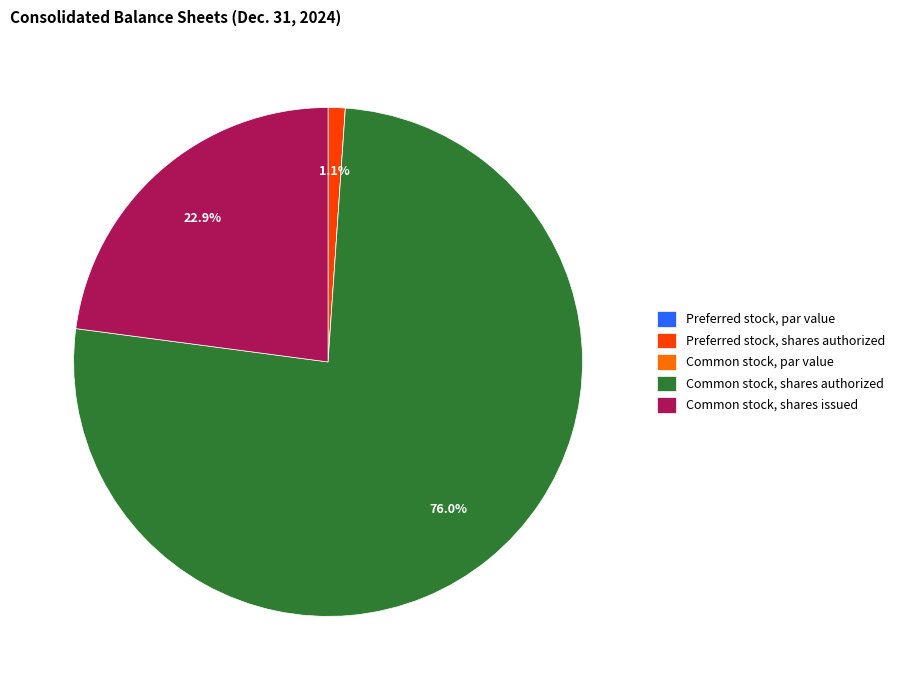

What is the largest slice in the pie chart?

Common stock, shares authorized